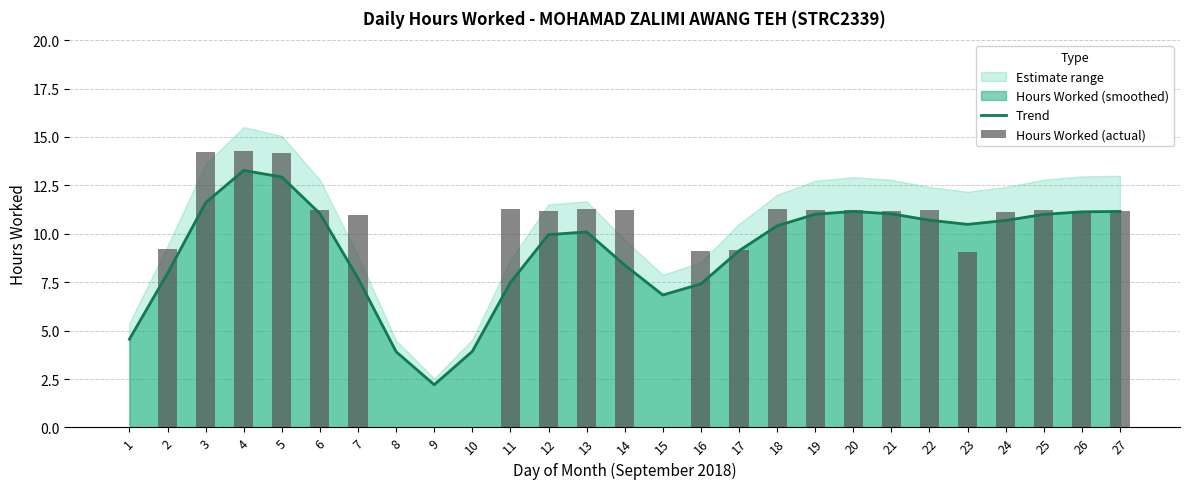

How many values in Hours Worked (actual) are above zero?

22